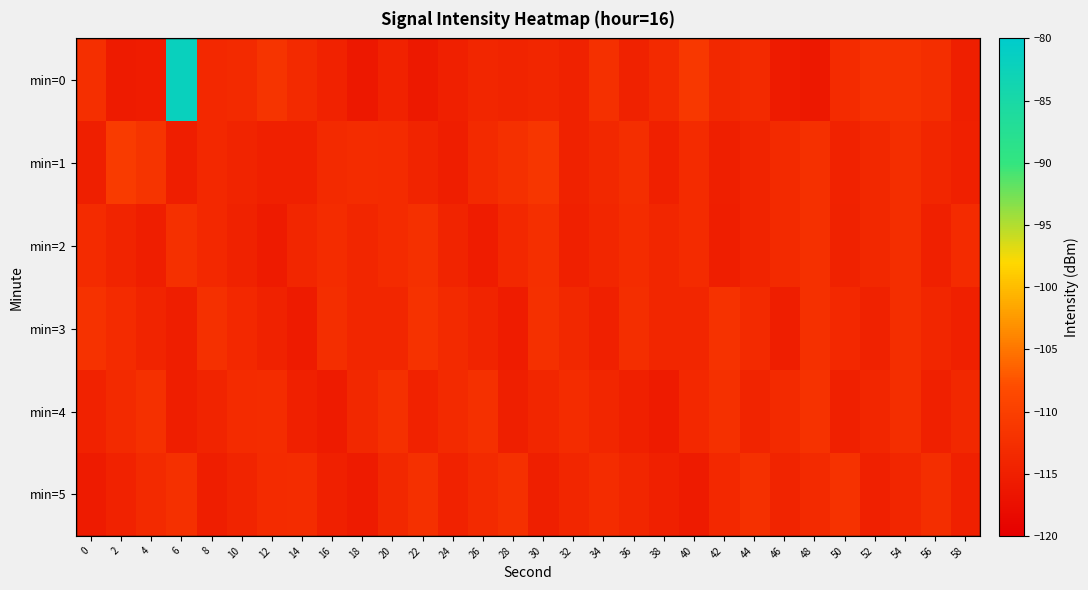

At which category is the sum across all series the highest?

6